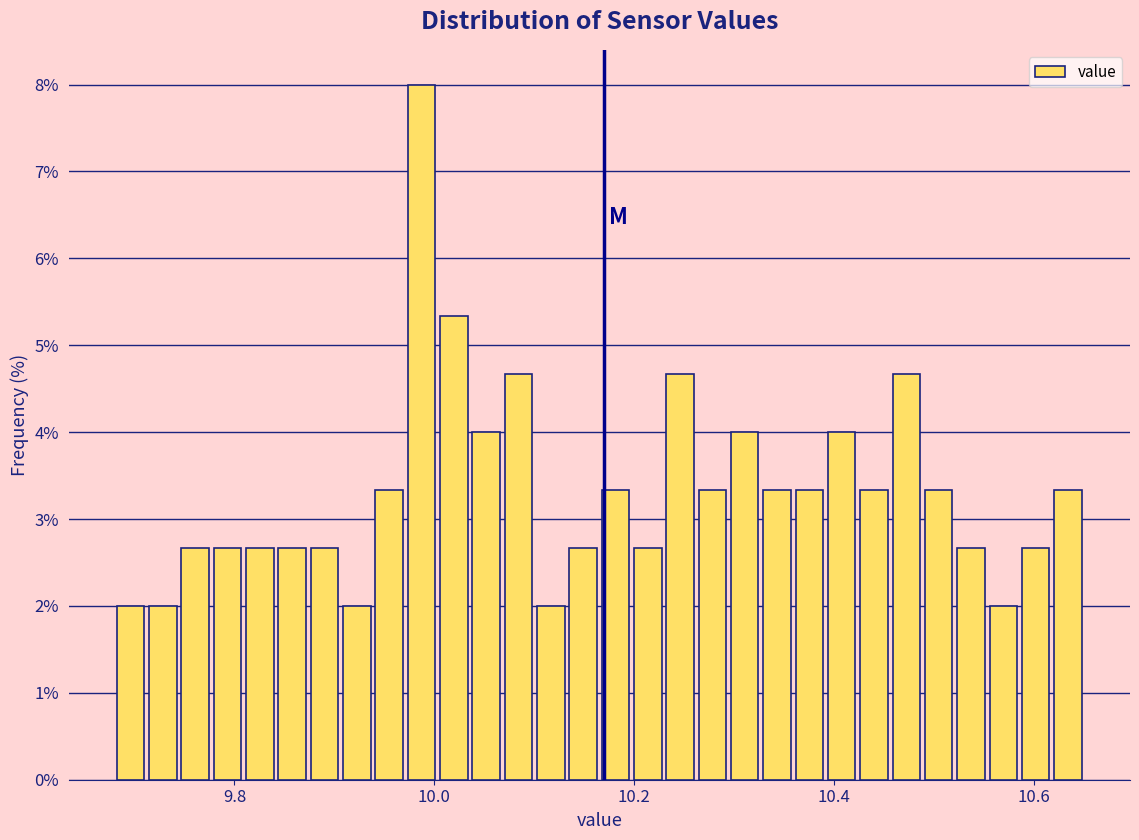

Around what value on the x-axis is the tallest bar? Give the approximate position of its centre, as read against the axis.

9.98